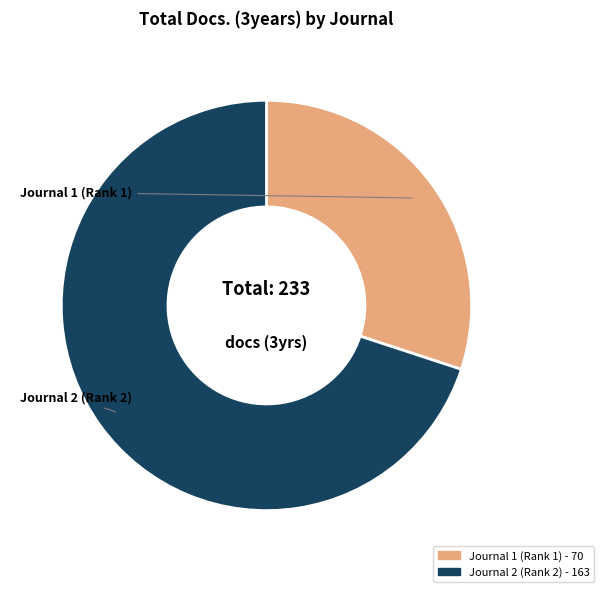

Does any single category account for the majority?

Yes